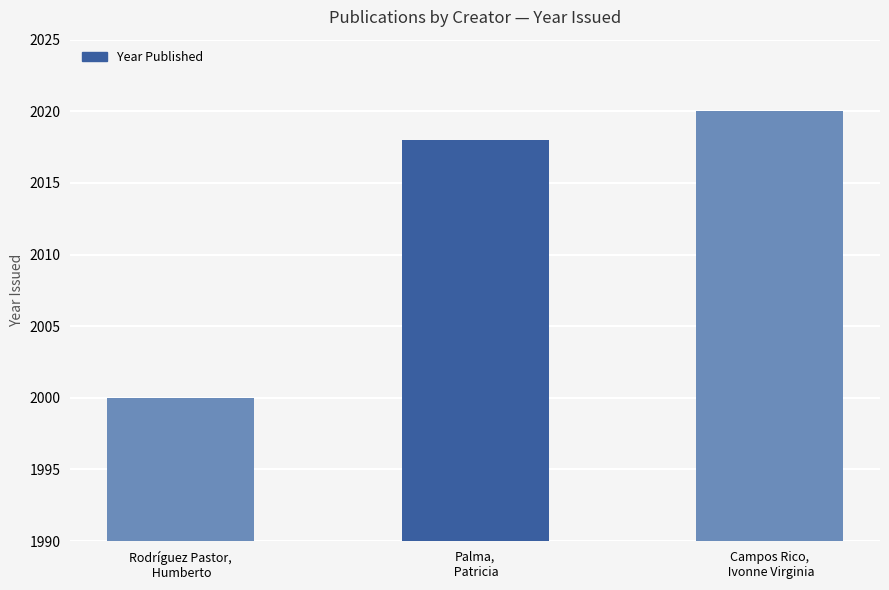

How many values are below 2018?

1